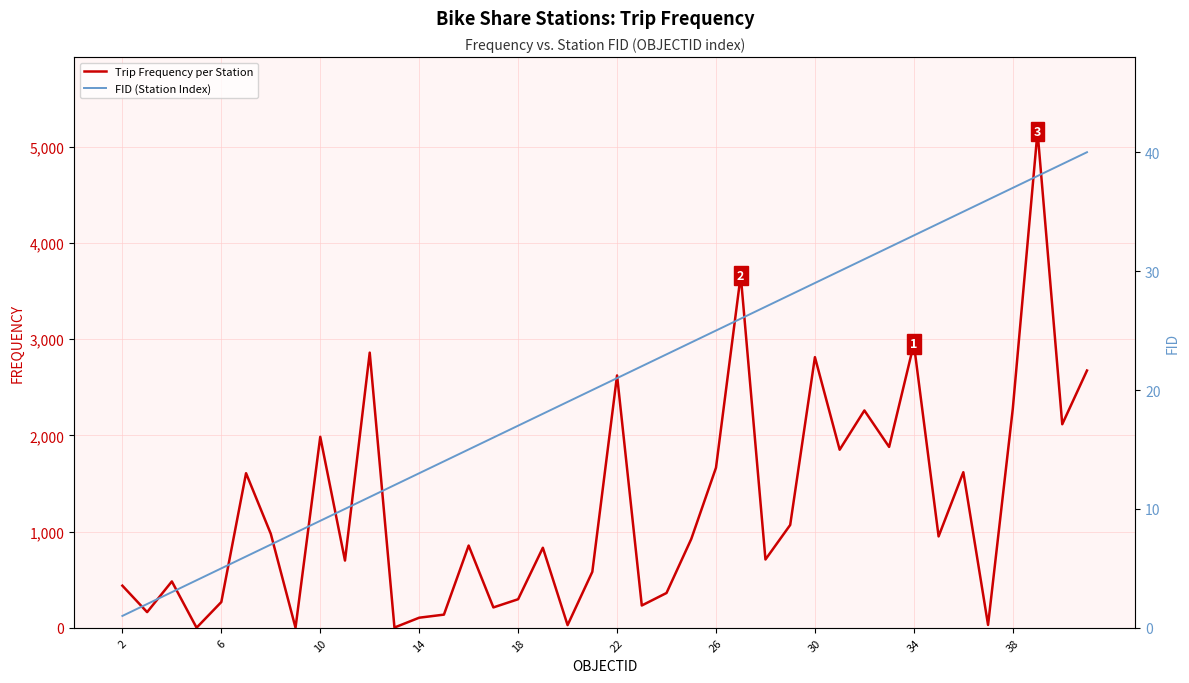

True or false: FID (Station Index) and Trip Frequency per Station cross at least once.

True